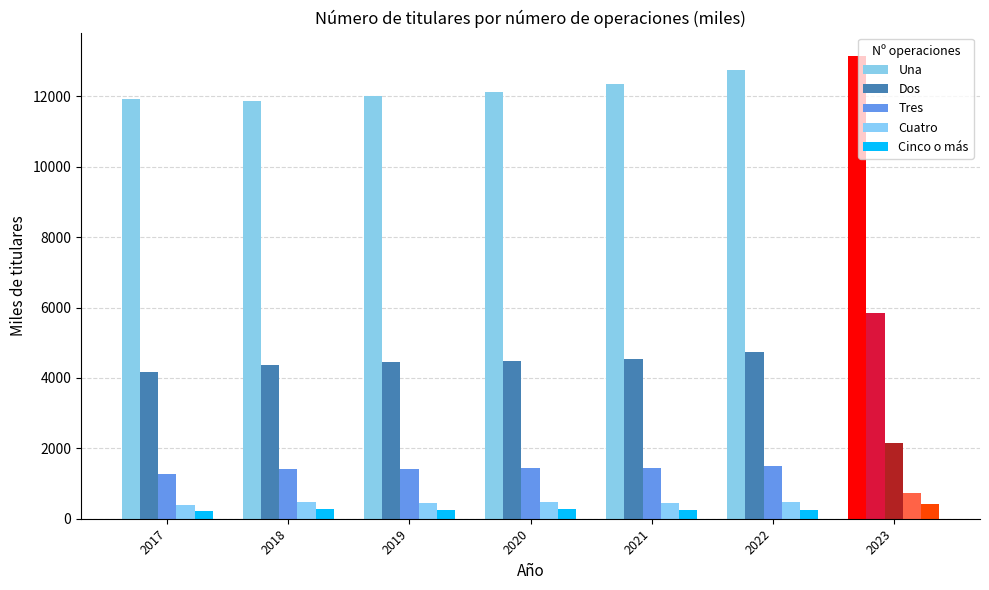

Which category has the lowest value across all series?

2017